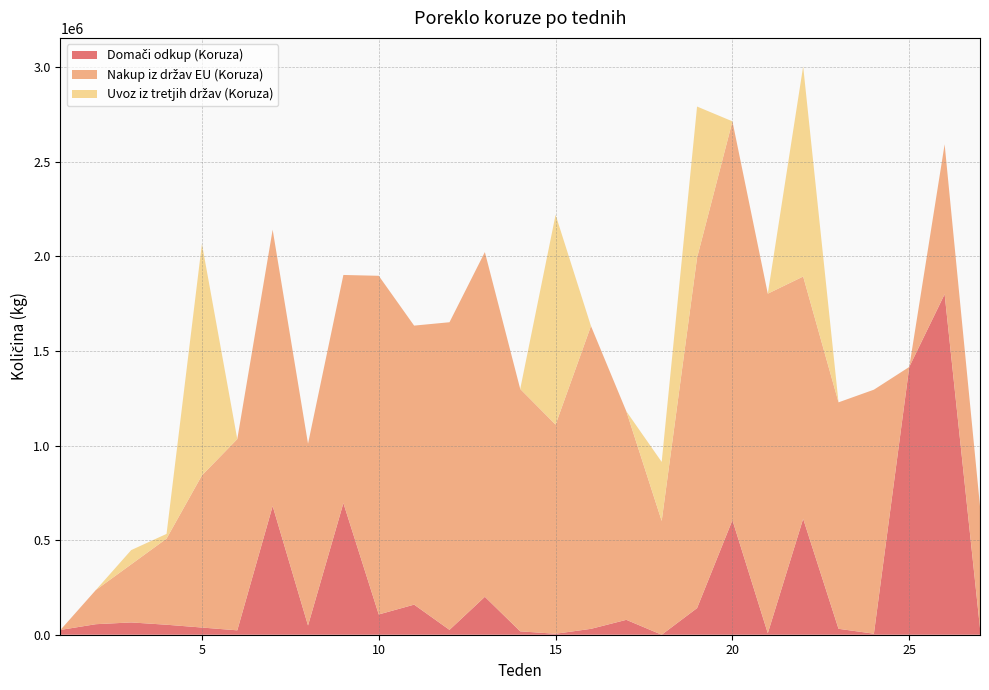

Reading right to left, what are all the values shown in this chart?

Domači odkup (Koruza): 35230	1800150	1415622	5411	31345	612990	7816	605872	140698	0	78738	31120	5132	17863	200531	25769	159064	107190	695809	48889	680341	23223	38000	52814	65000	55630	25400
Nakup iz držav EU (Koruza): 644460	792500	0	1289940	1197140	1280660	1795080	2108100	1852180	601600	1102420	1600820	1105650	1281320	1822210	1626160	1475020	1790220	1206000	960880	1460830	1011060	804410	455290	307030	180520	0
Uvoz iz tretjih držav (Koruza): 0	0	0	0	0	1111180	0	0	799260	311900	0	0	1109080	0	0	0	0	0	0	0	0	0	1223990	24920	75320	0	0